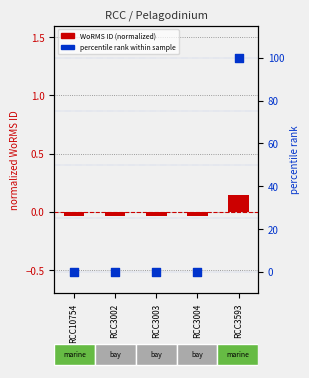

Which series has the largest Y range (max minus min)?

percentile rank